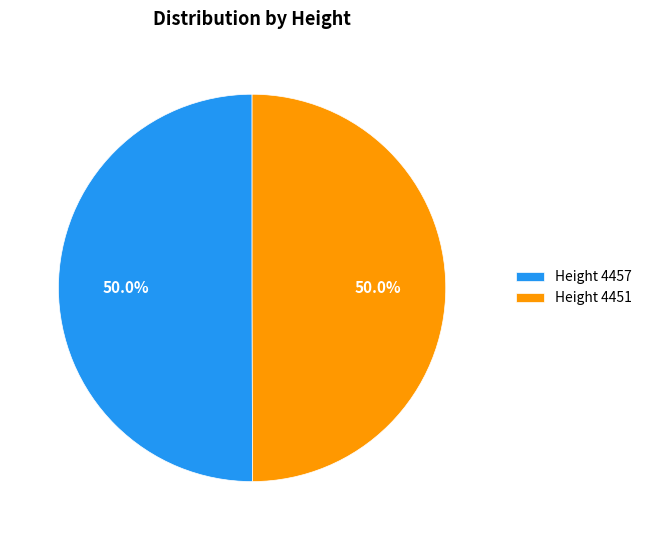

What percentage is NOT represented by Height 4457?

50.0%